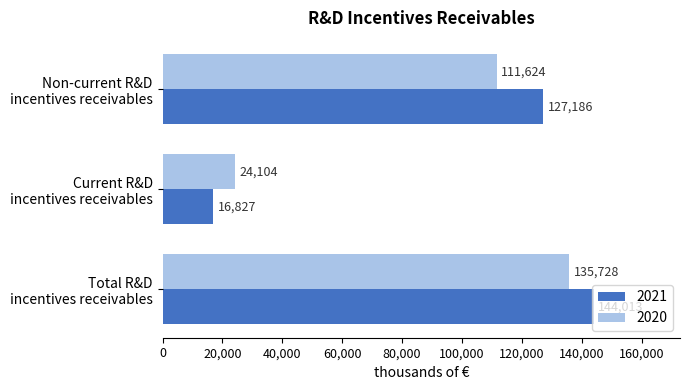

Which label corresponds to the largest value in the chart?

Total R&D
incentives receivables